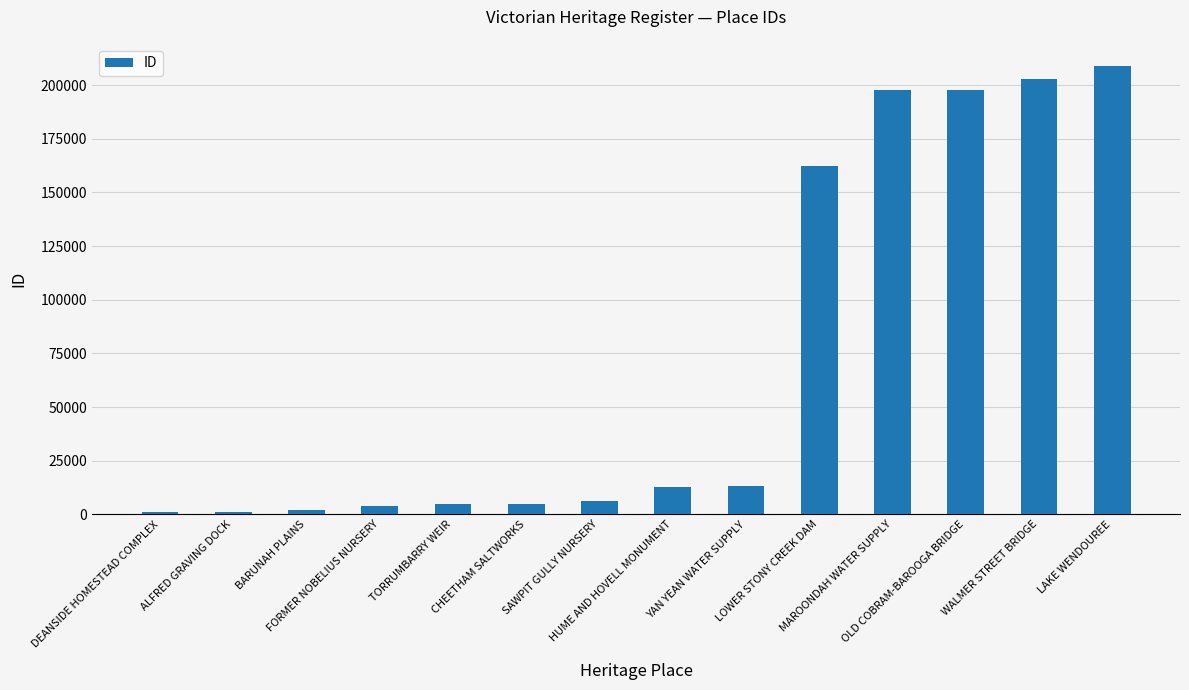

What is the ratio of the value at CHEETHAM SALTWORKS to the value at YAN YEAN WATER SUPPLY?

0.4